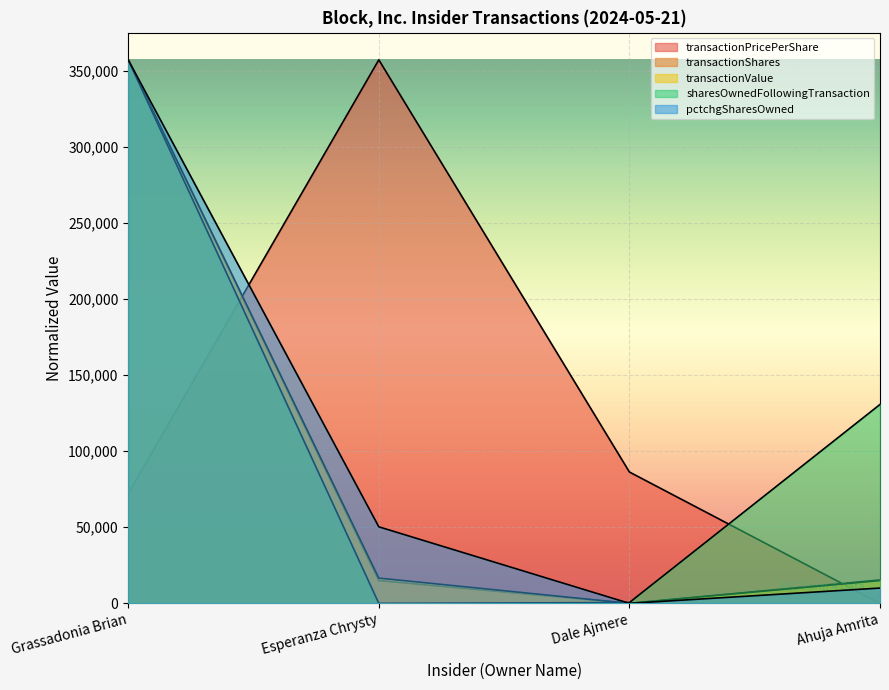

What position from the right is Ahuja Amrita?

1